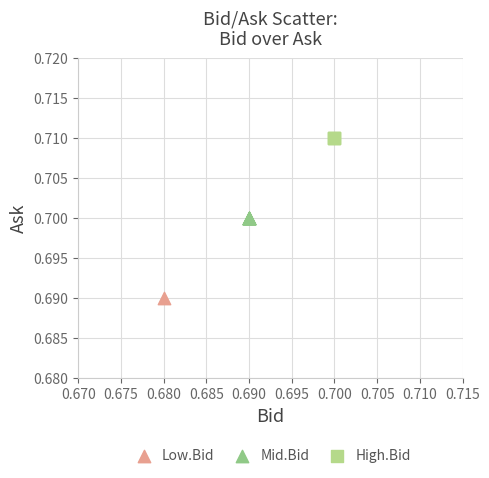

What are all the series names shown in the legend?

Low.Bid, Mid.Bid, High.Bid